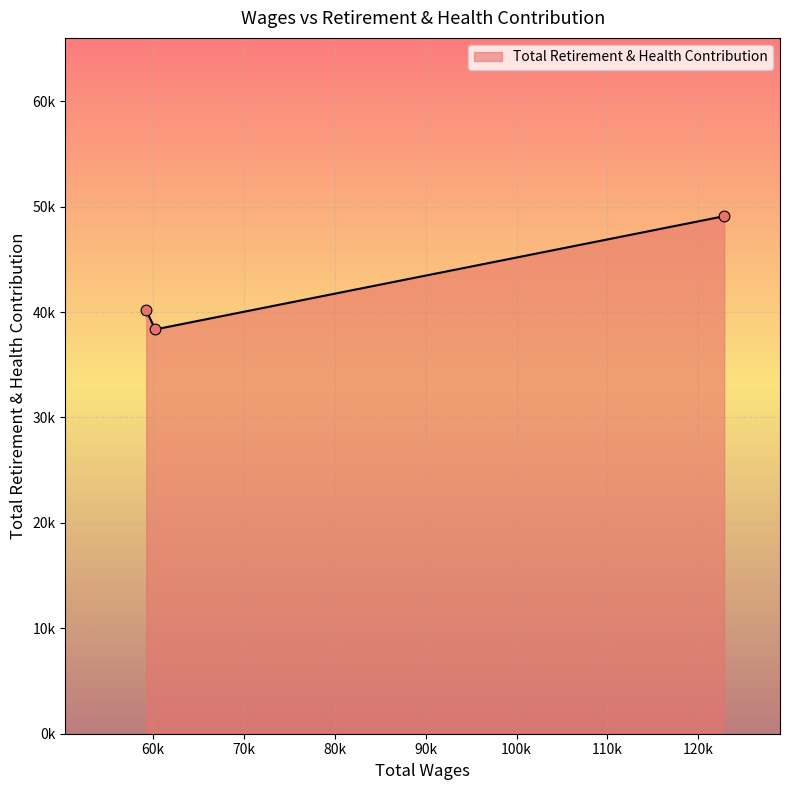

Does the chart have visible grid lines?

Yes